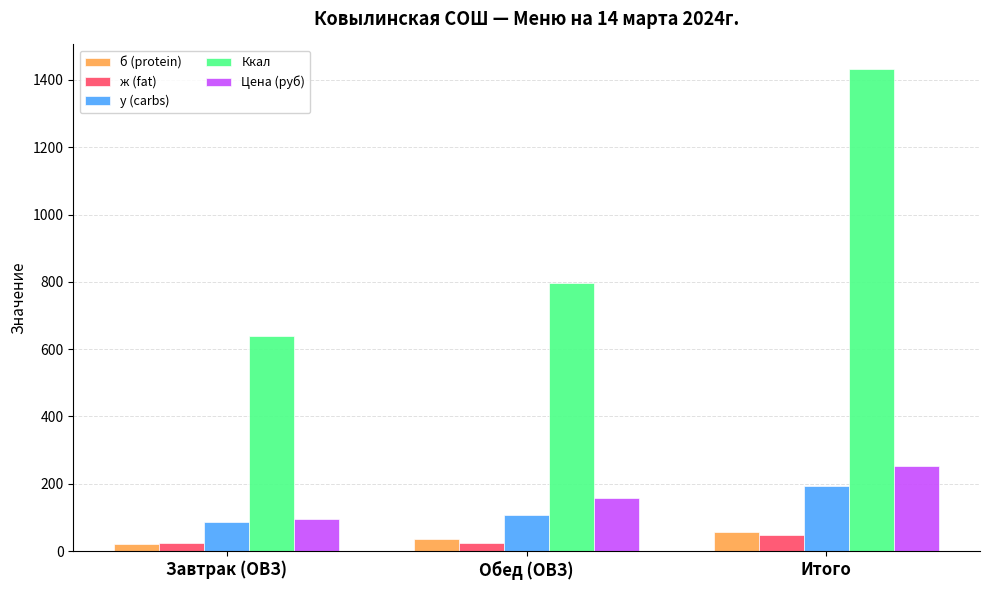

How many bars are there in total?

15